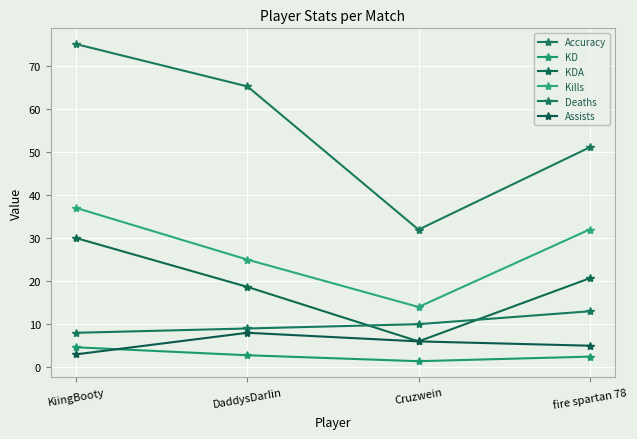

Is it true that KDA equals 18.7 at DaddysDarIin?

True